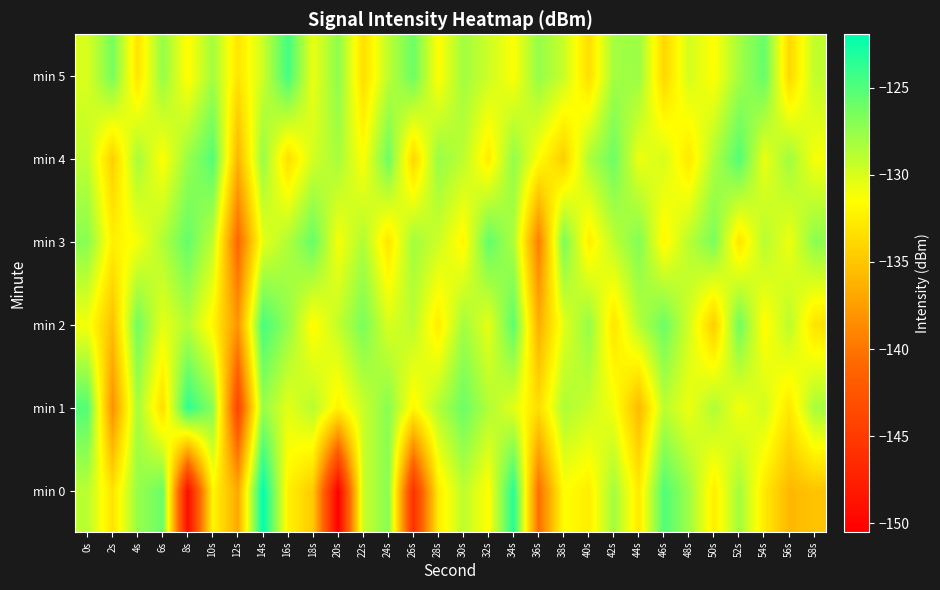

At 16s, list the series in order from largest to smallest.

min 5, min 2, min 3, min 1, min 0, min 4